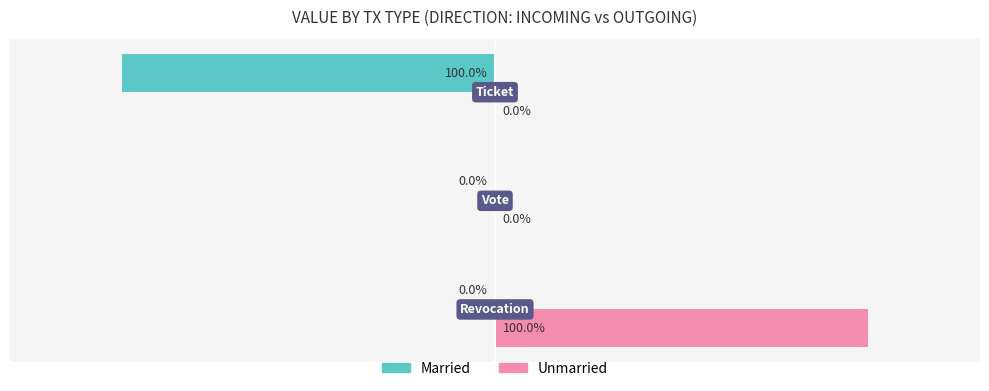

Which series has the largest total across all categories?

Unmarried